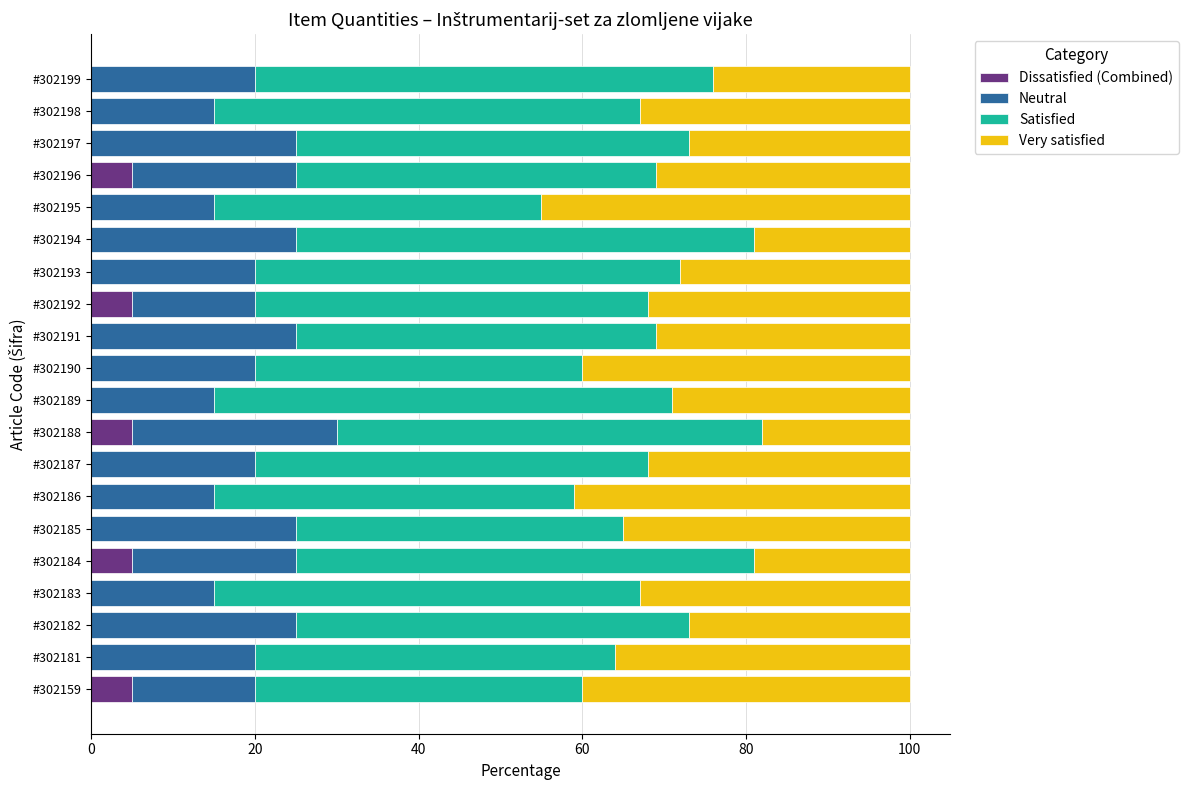

What are all the series names shown in the legend?

Dissatisfied (Combined), Neutral, Satisfied, Very satisfied